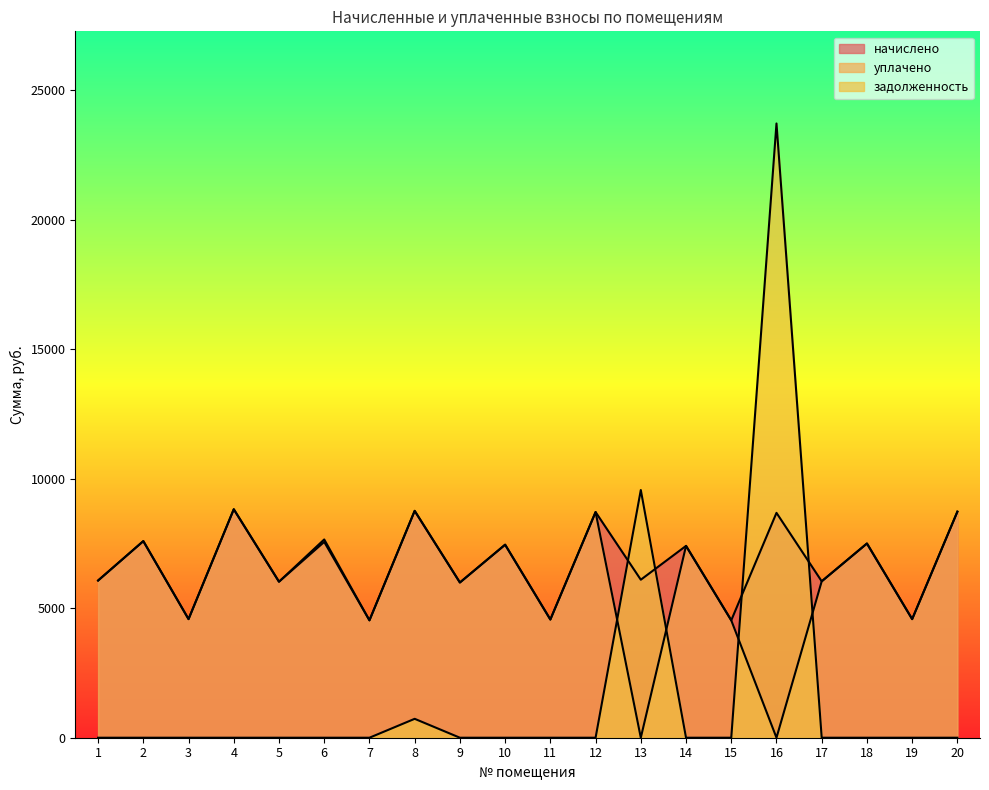

At how many categories does at least one series exceed 13935?

1